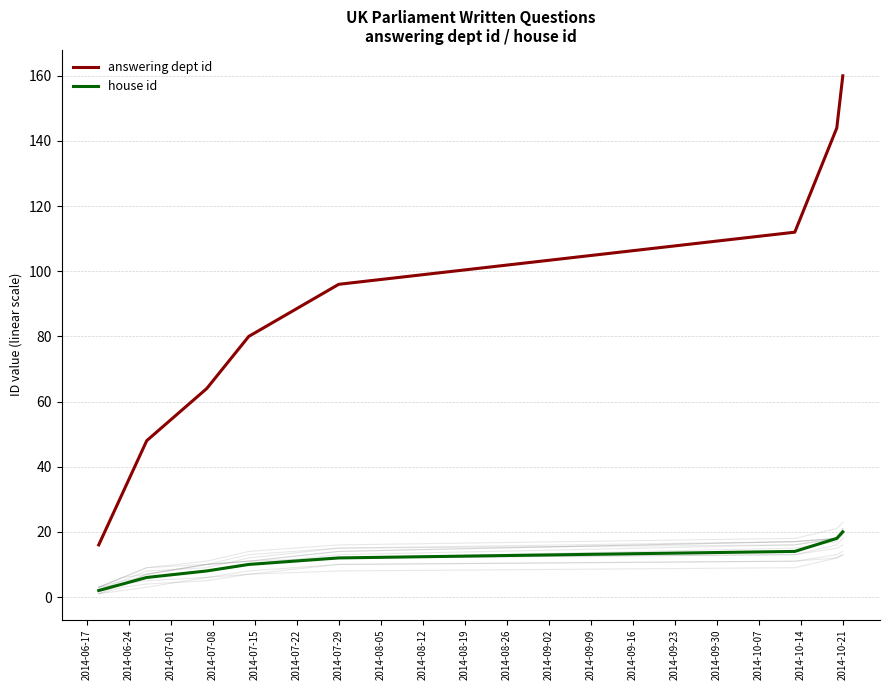

What is the approximate value of house id at 2014-10-21, to the nearest 5?

20